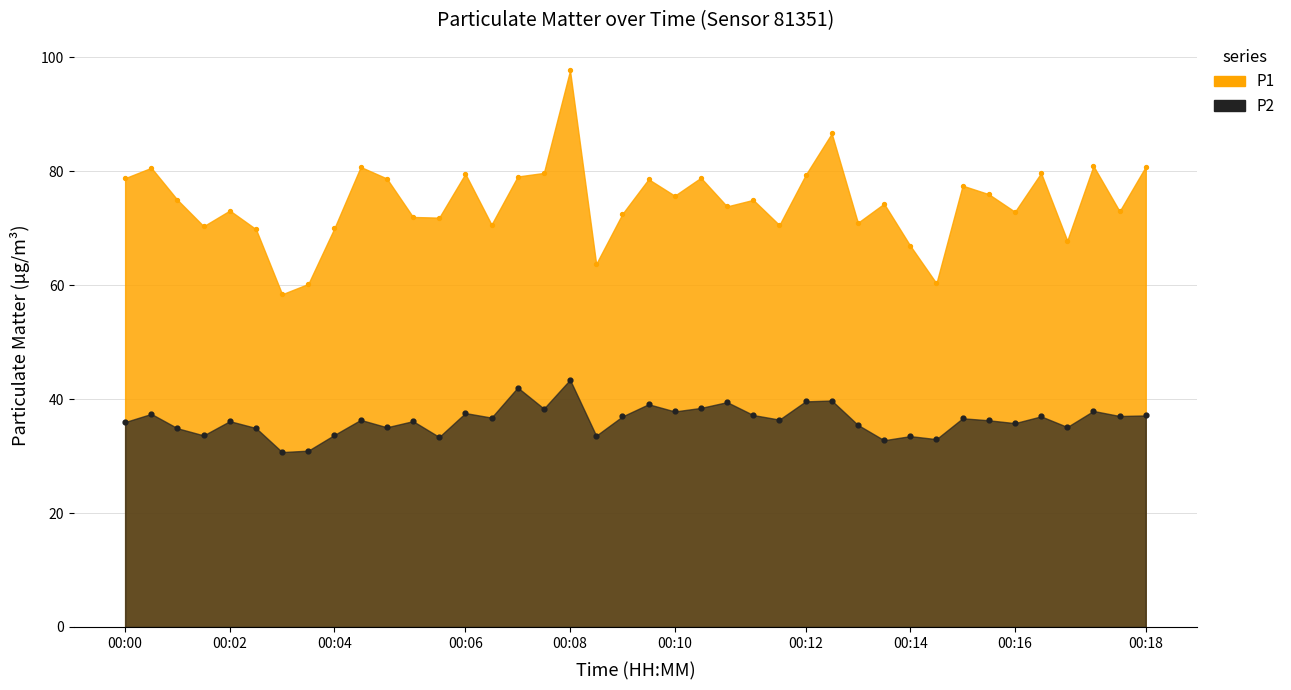

What is the total value across all series at 00:18?

117.9